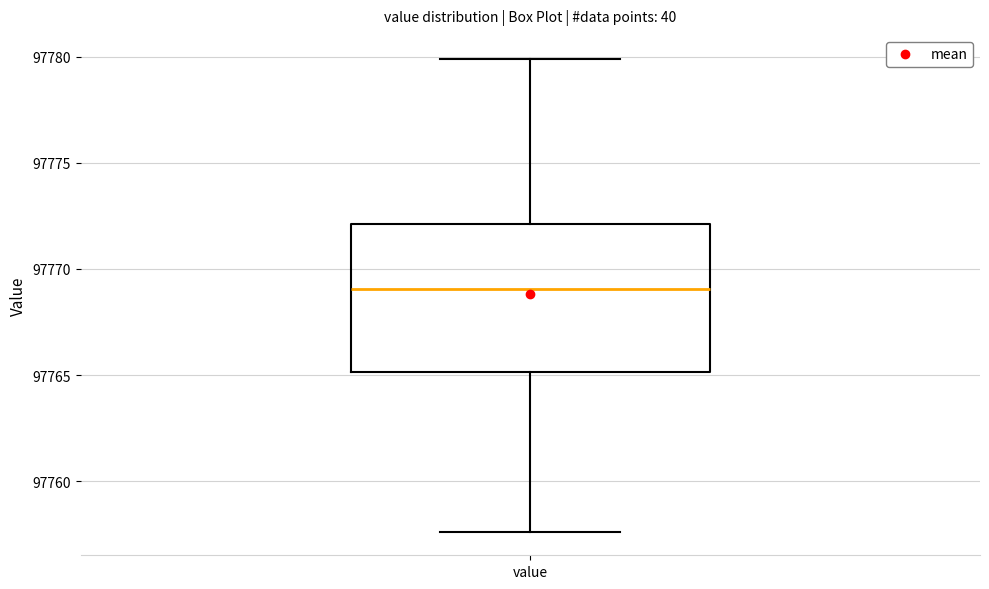

Transcribe this box plot: give where the median line is, the range the box spans, and where the two whiskers end, as read against the y-axis. The values are not printed on the chart, so give them approximately, as read against the axis.

median 97769.0, box 97765.0 to 97772.0, whiskers 97757.5 to 97780.0